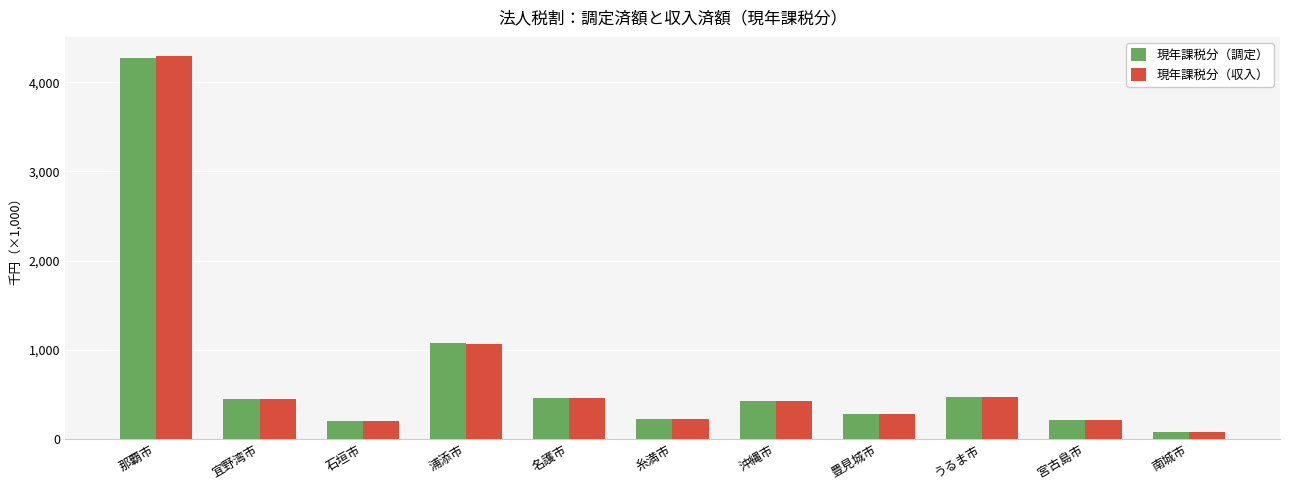

What is the sum of all 現年課税分（調定） values?

8149150